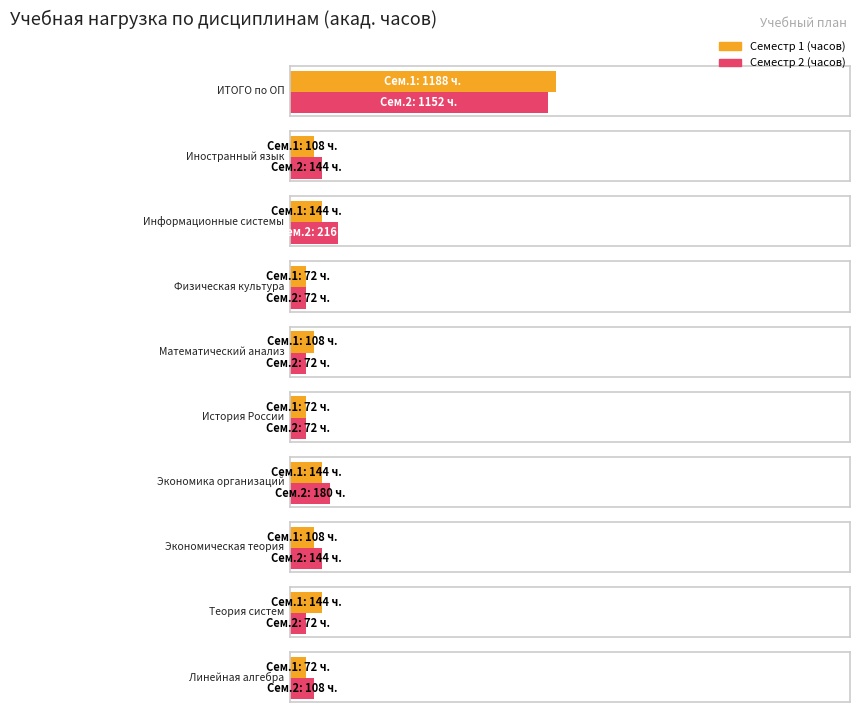

Rank the series by their average value, from lowest to highest.

Семестр 1 (часов), Семестр 2 (часов)